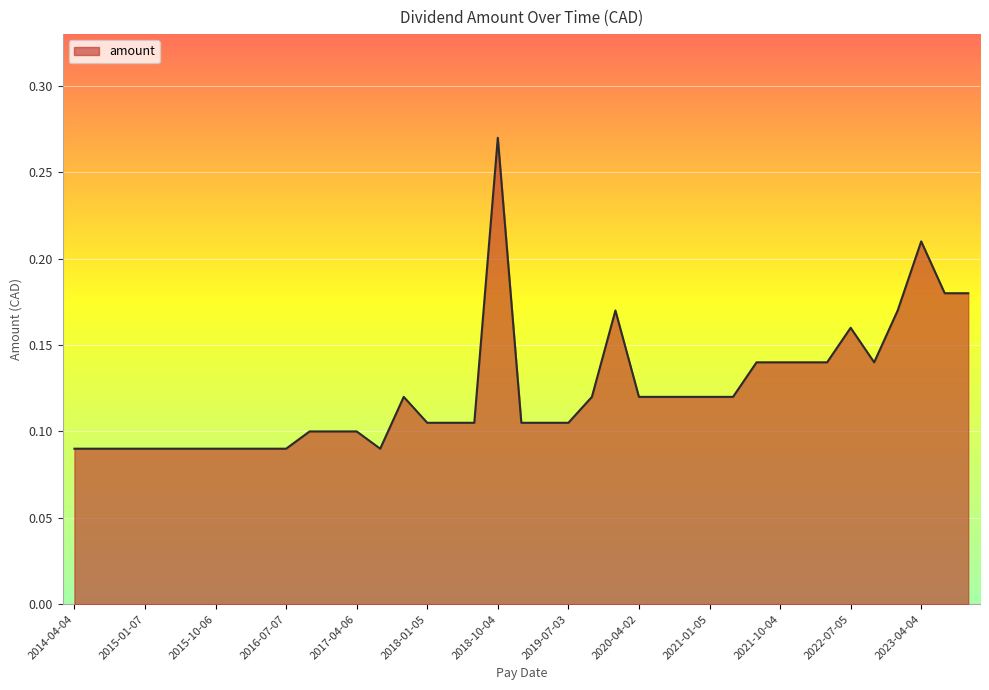

Reading left to right, extract all data points from this chart.

0.1	0.1	0.1	0.1	0.1	0.1	0.1	0.1	0.1	0.1	0.1	0.1	0.1	0.1	0.1	0.1	0.1	0.1	0.3	0.1	0.1	0.1	0.1	0.2	0.1	0.1	0.1	0.1	0.1	0.1	0.1	0.1	0.1	0.2	0.1	0.2	0.2	0.2	0.2